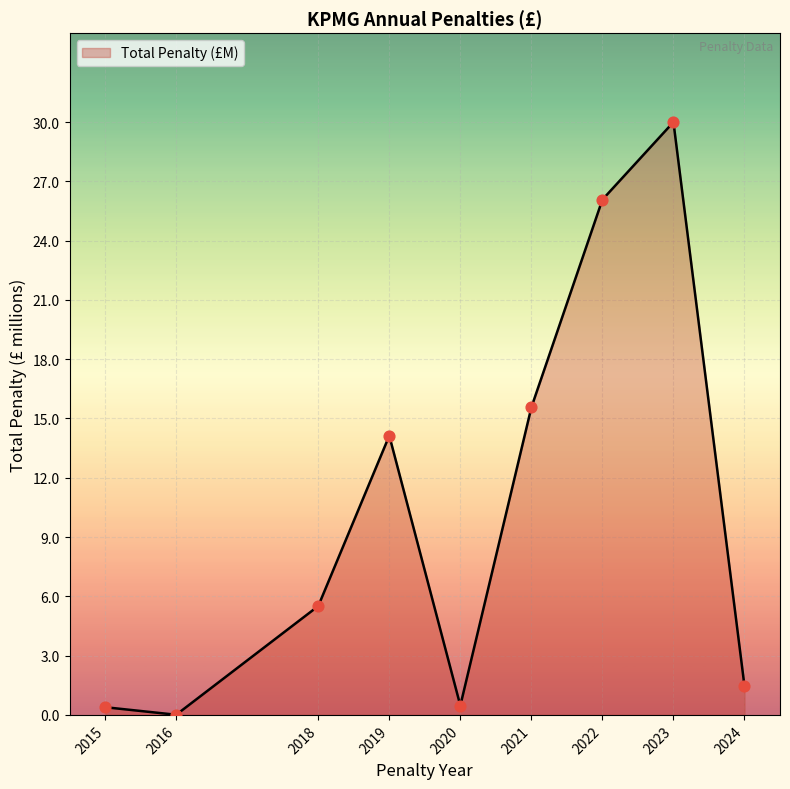

Between 2023 and 2022, which is larger?

2023